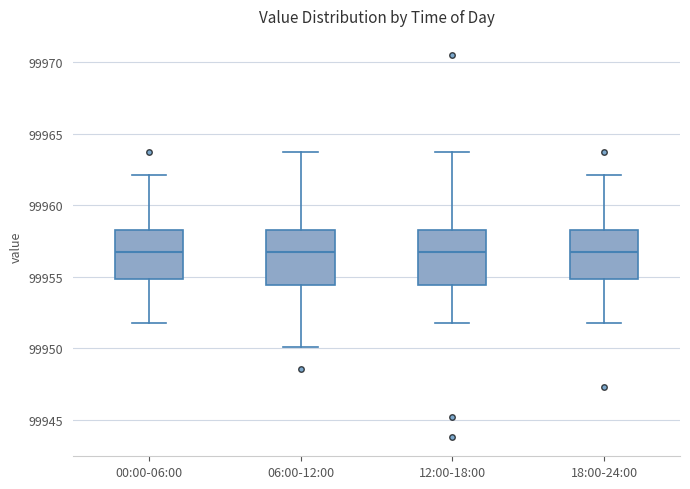

Reading left to right, transcribe this box plot: for each box, give where its median line is, the range the box spans, and where its two whiskers end, as read against the y-axis. The values are not printed on the chart, so give them approximately, as read against the axis.

00:00-06:00: median 99956.5, box 99955.0 to 99958.5, whiskers 99952.0 to 99962.0
06:00-12:00: median 99956.5, box 99954.5 to 99958.5, whiskers 99950.0 to 99963.5
12:00-18:00: median 99956.5, box 99954.5 to 99958.5, whiskers 99952.0 to 99963.5
18:00-24:00: median 99956.5, box 99955.0 to 99958.5, whiskers 99952.0 to 99962.0